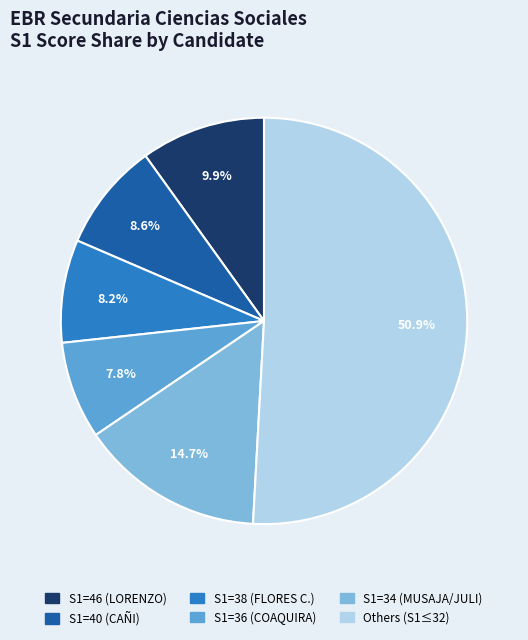

How many segments does this pie chart have?

6